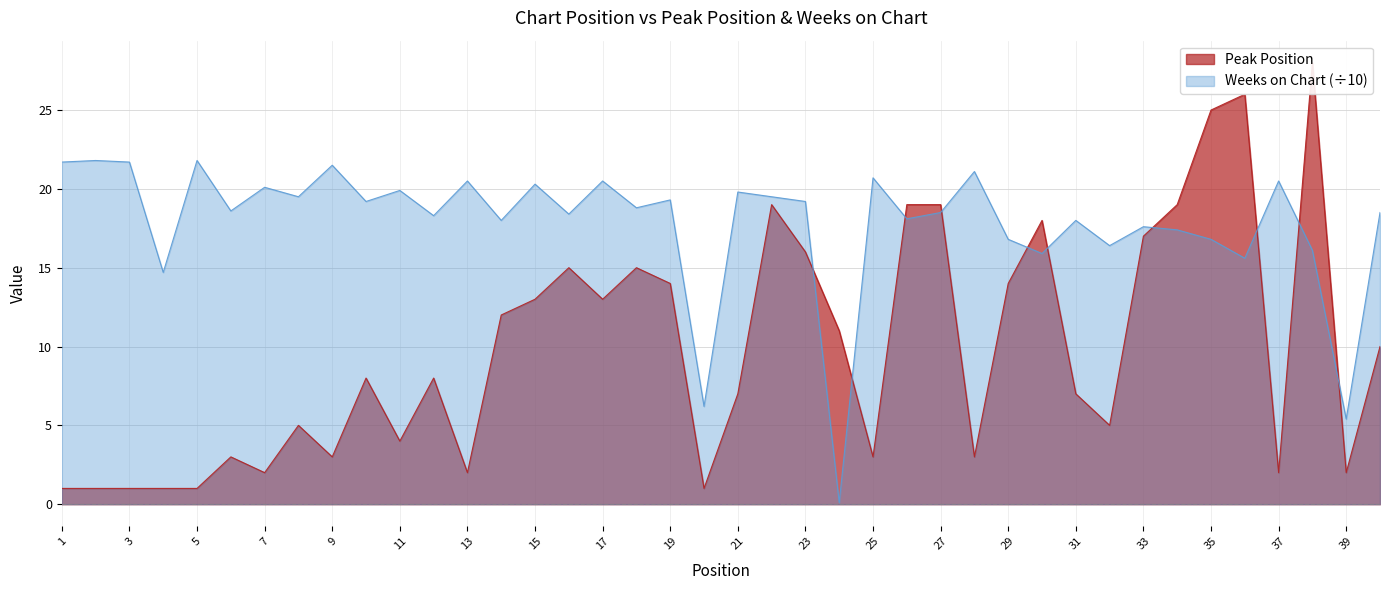

What is the difference between the highest and lowest values at 1?

20.7